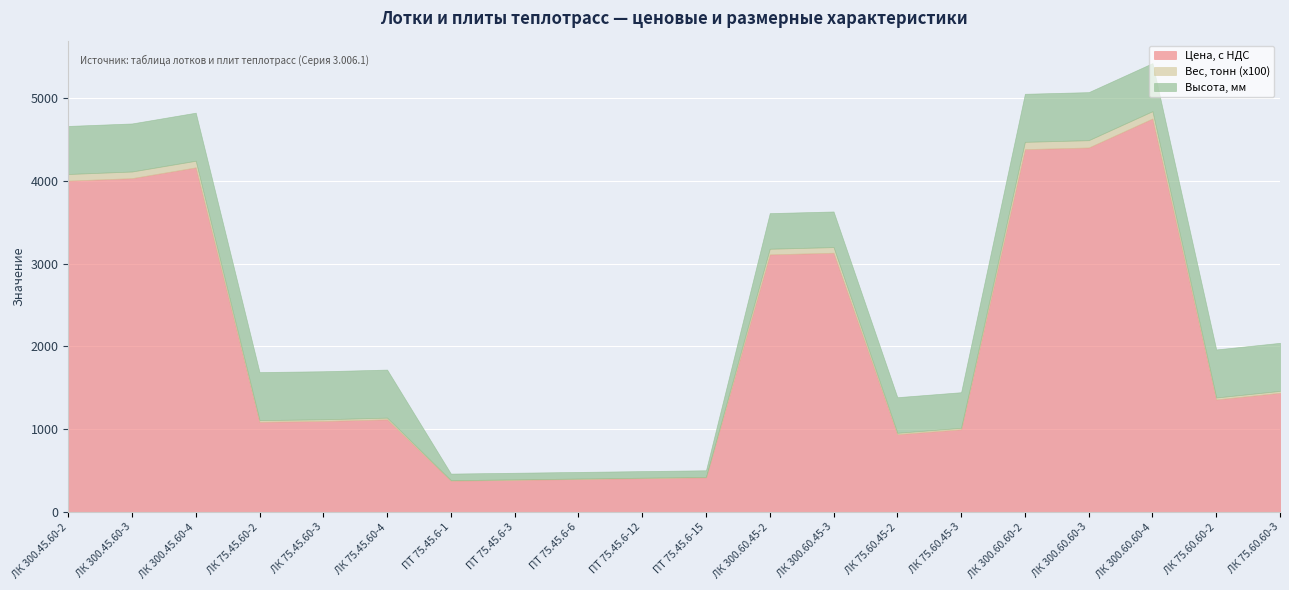

What is the minimum value for Цена, с НДС?

380